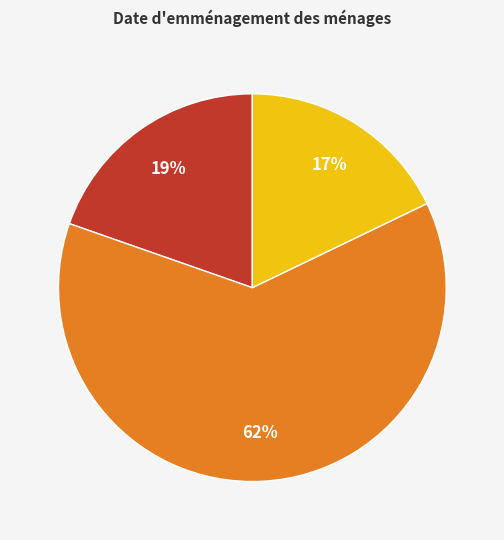

What percentage is the 350 (2017) slice, to the nearest percent?

62%